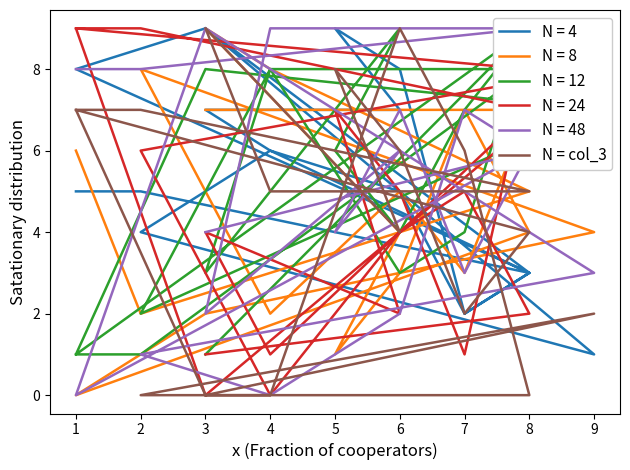

How many values are between 0 and 7?

16